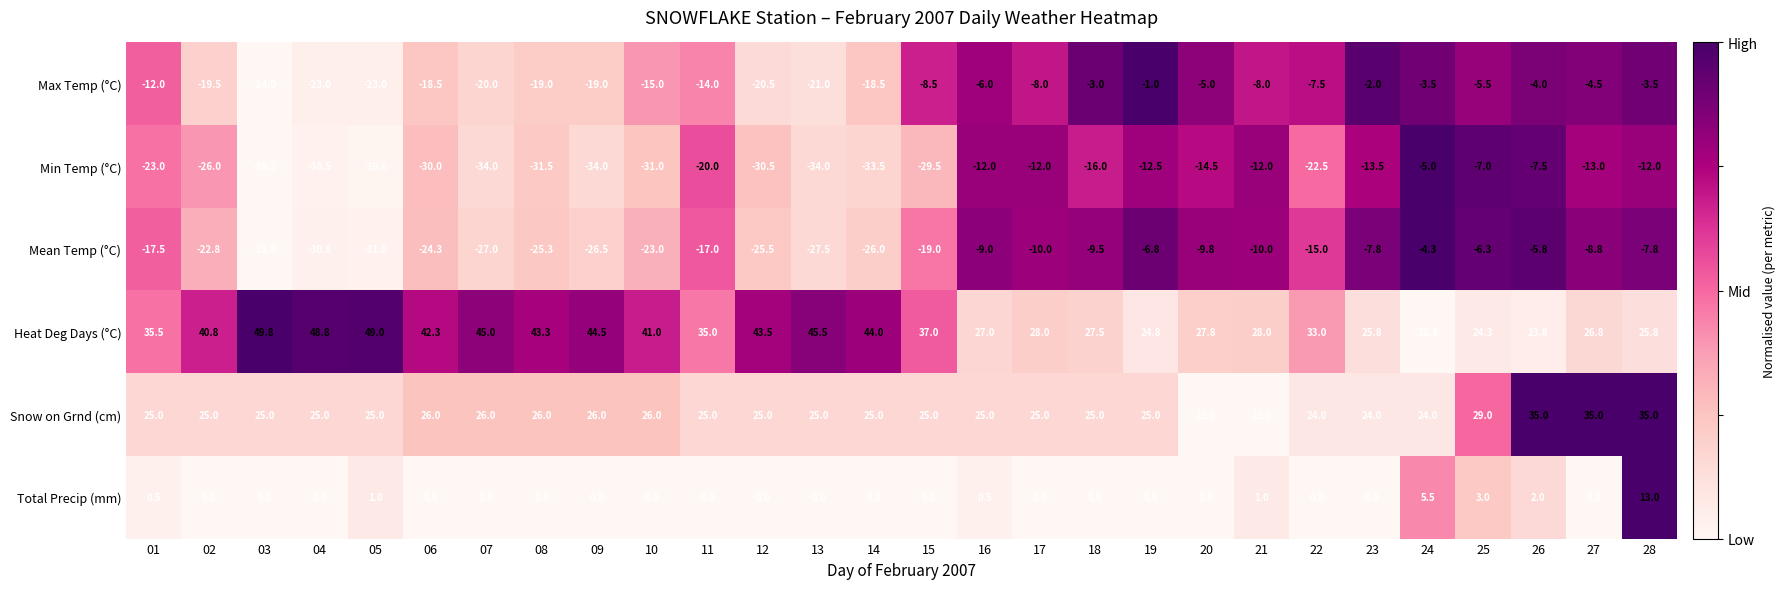

What is the difference between the second highest and second lowest values in the Mean Temp (°C) series?

25.2